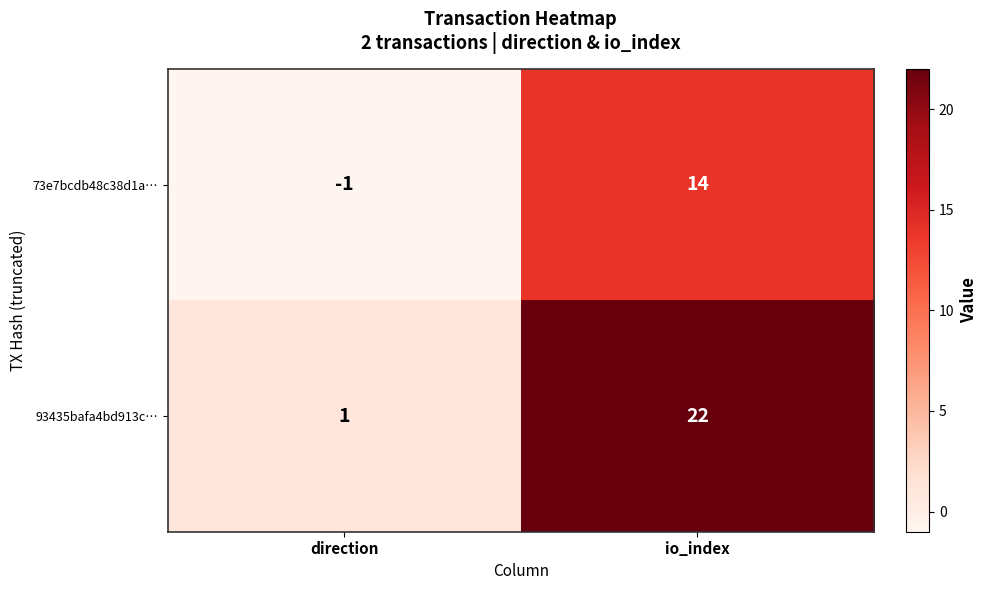

What is the highest value of the 73e7bcdb48c38d1a… series?

14